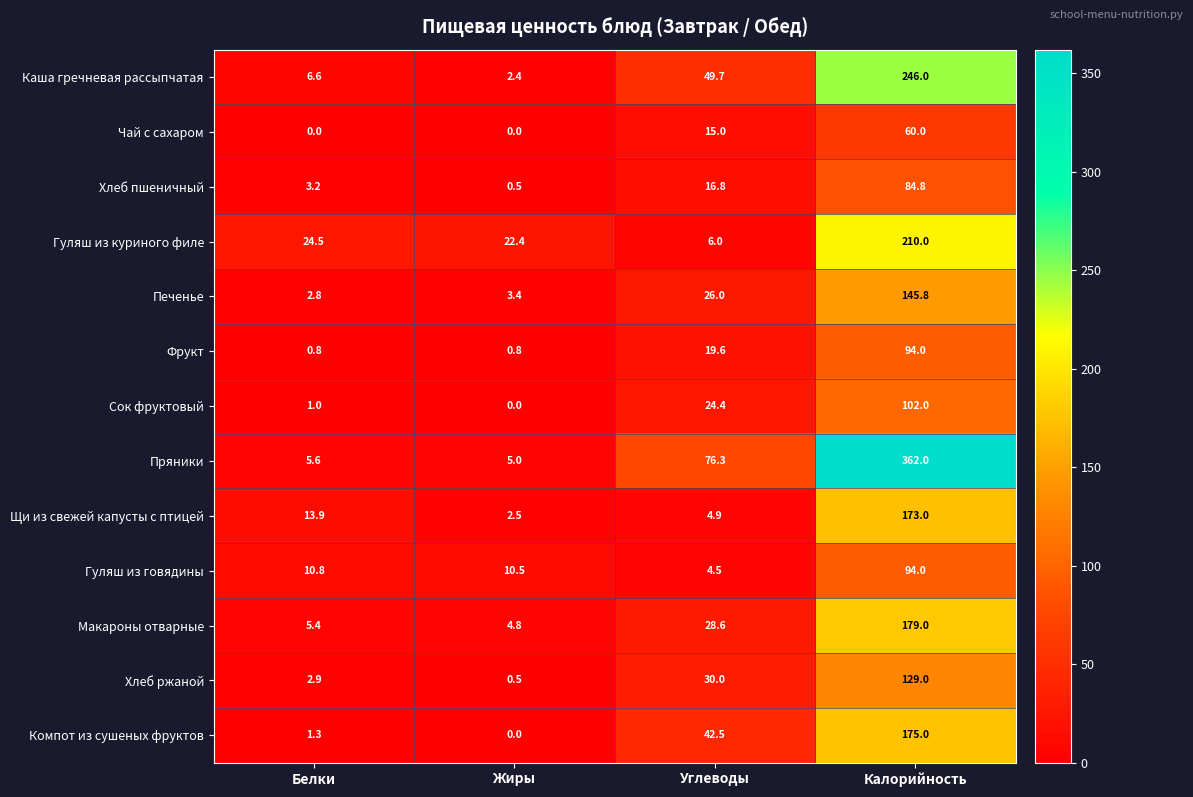

At which label does Щи из свежей капусты с птицей reach its minimum?

Жиры